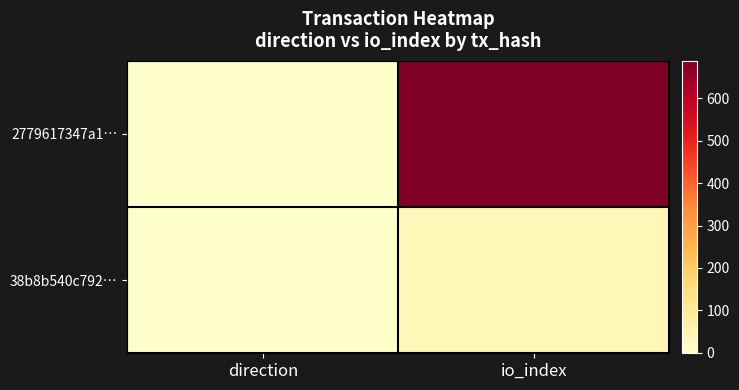

At which category is the sum across all series the highest?

io_index